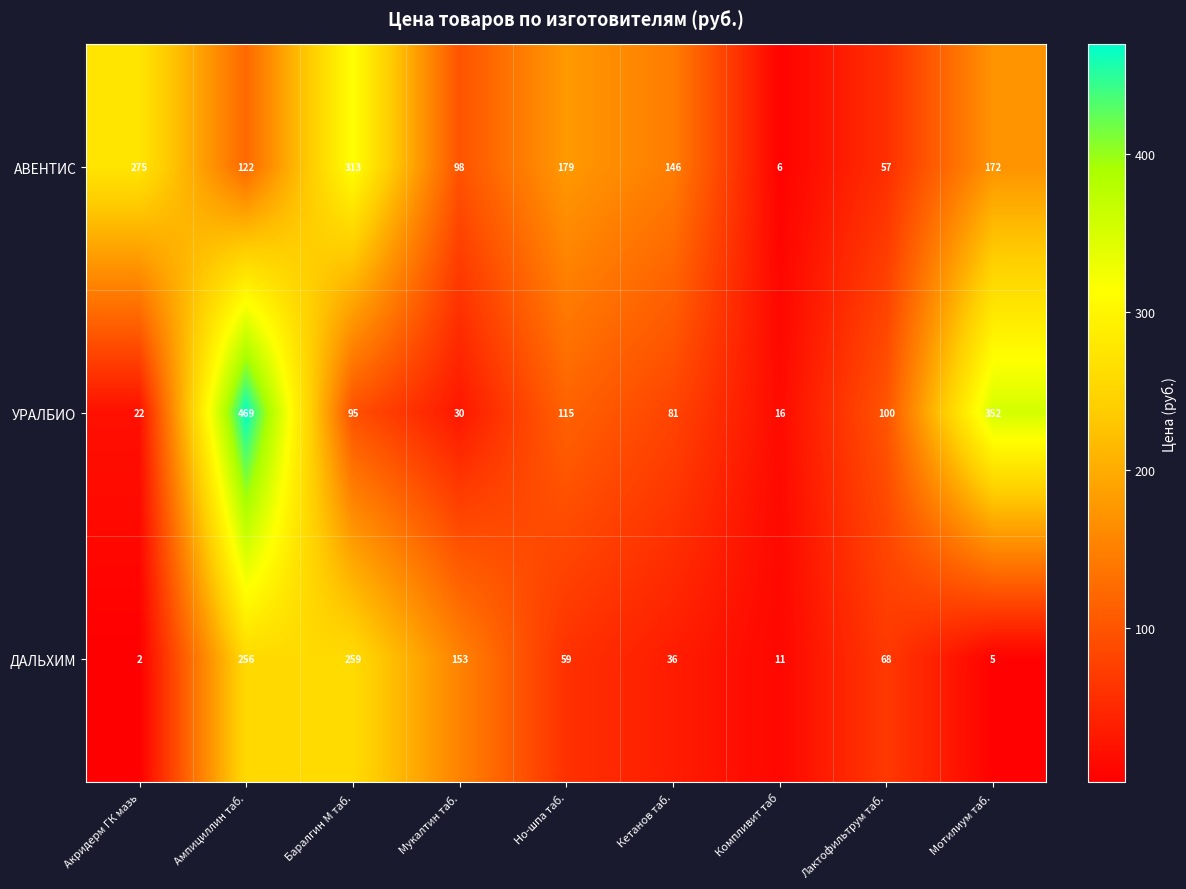

What is the total value across all series at Акридерм ГК мазь?

299